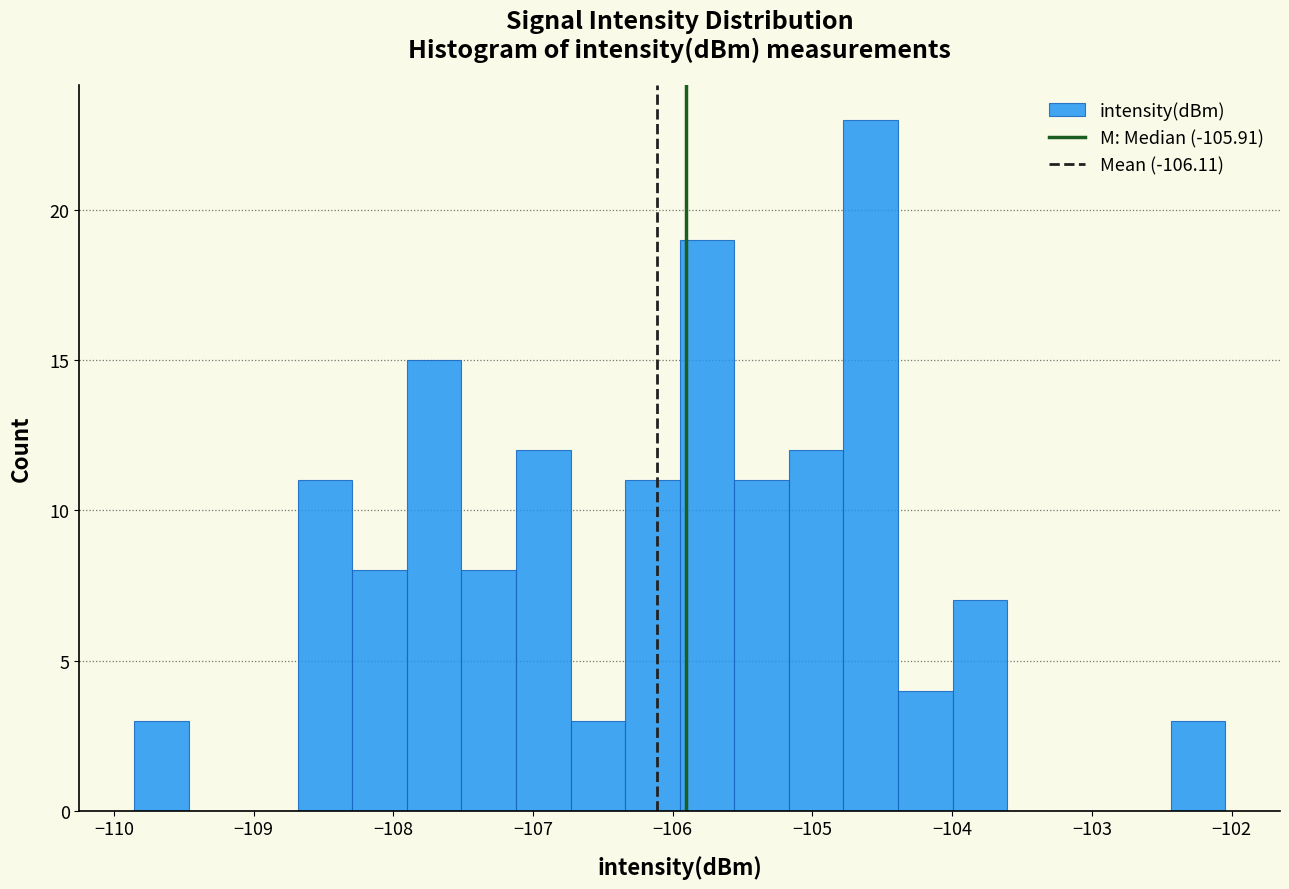

Around what value on the x-axis is the tallest bar? Give the approximate position of its centre, as read against the axis.

-104.6